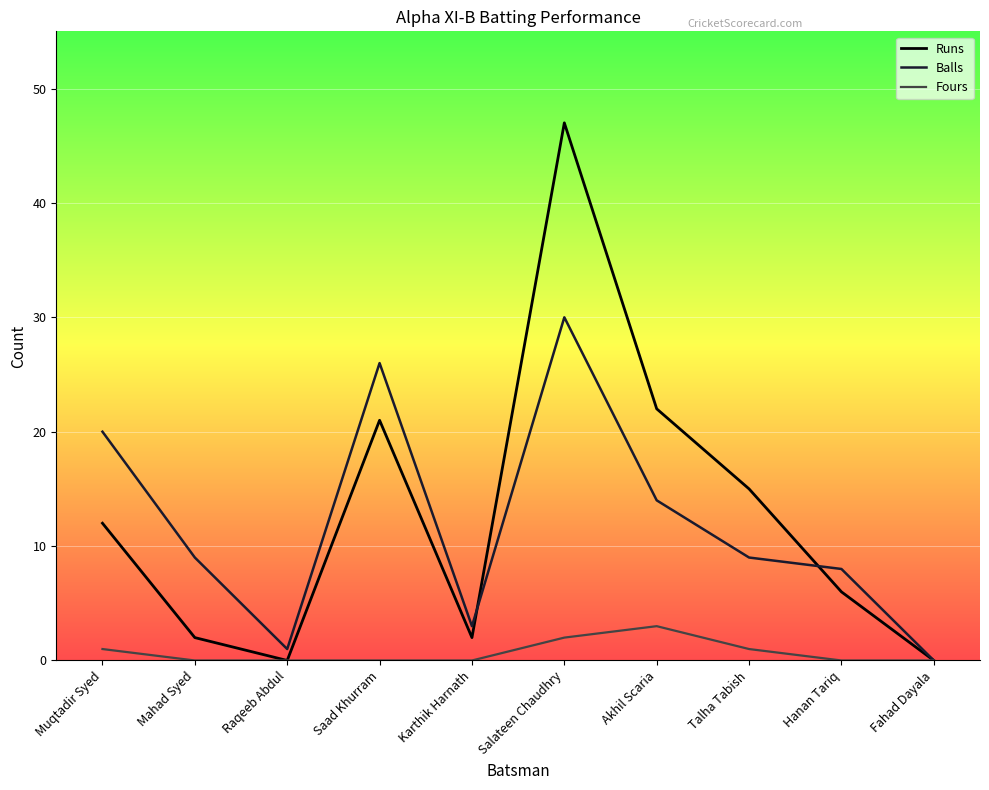

Is it true that Fours equals -2 at Fahad Dayala?

False